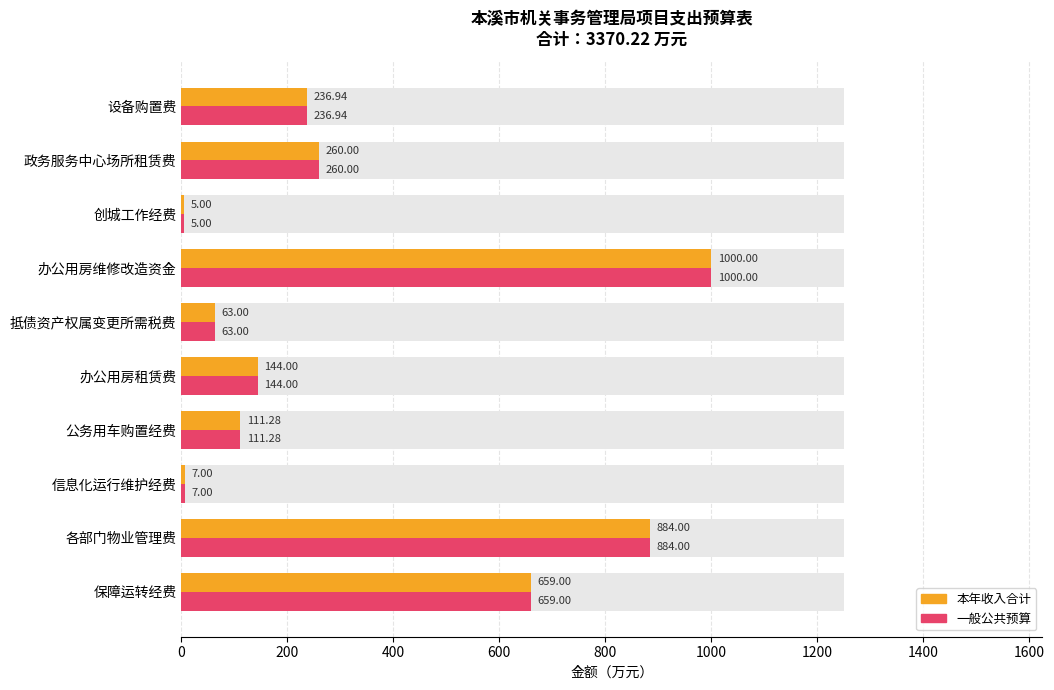

The value of 一般公共预算 at 抵债资产权属变更所需税费 is 100.5. True or false?

False